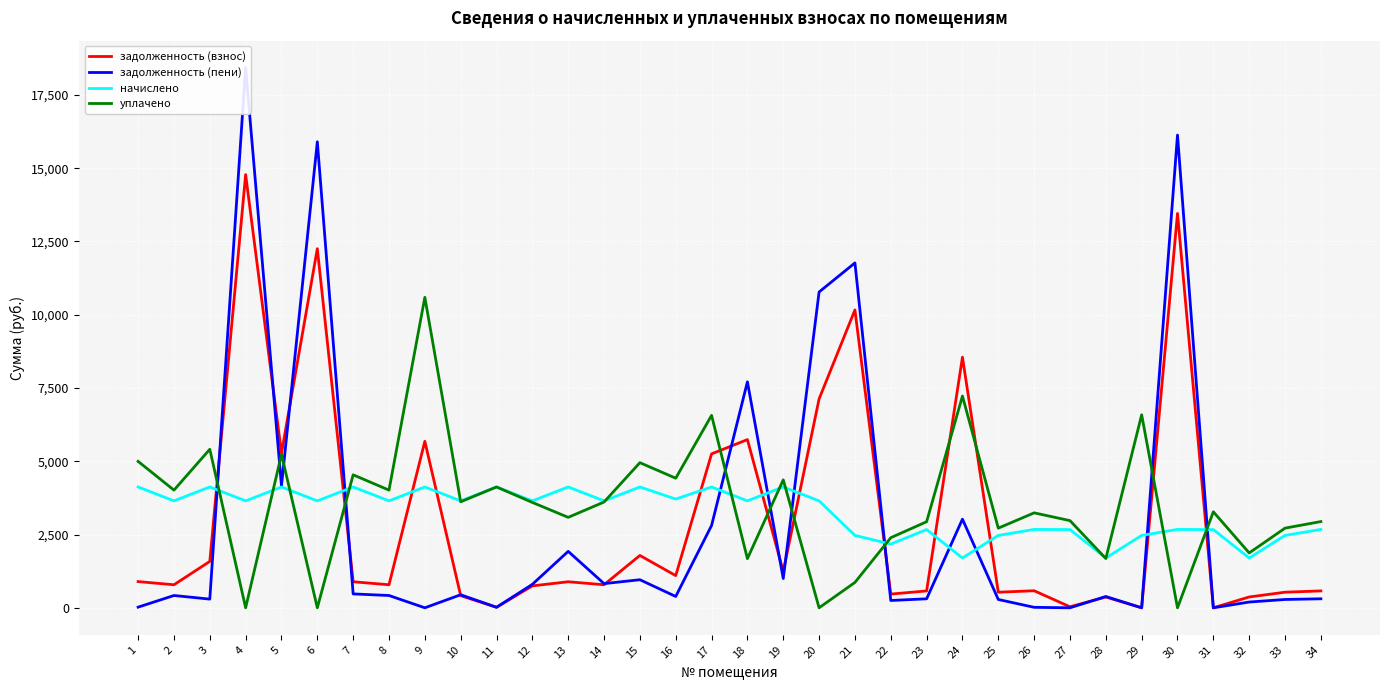

After their last crossing, which series has the higher values: начислено or задолженность (пени)?

начислено